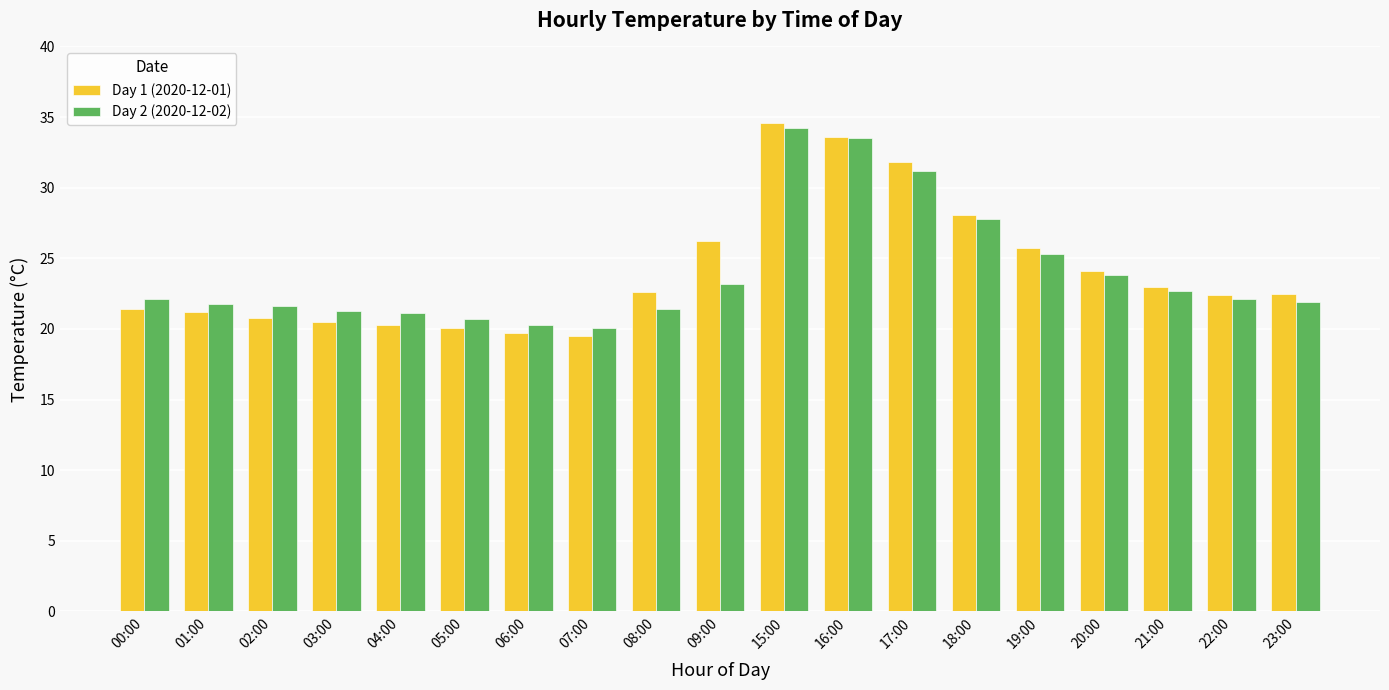

Which series has the widest spread of values?

Day 1 (2020-12-01)